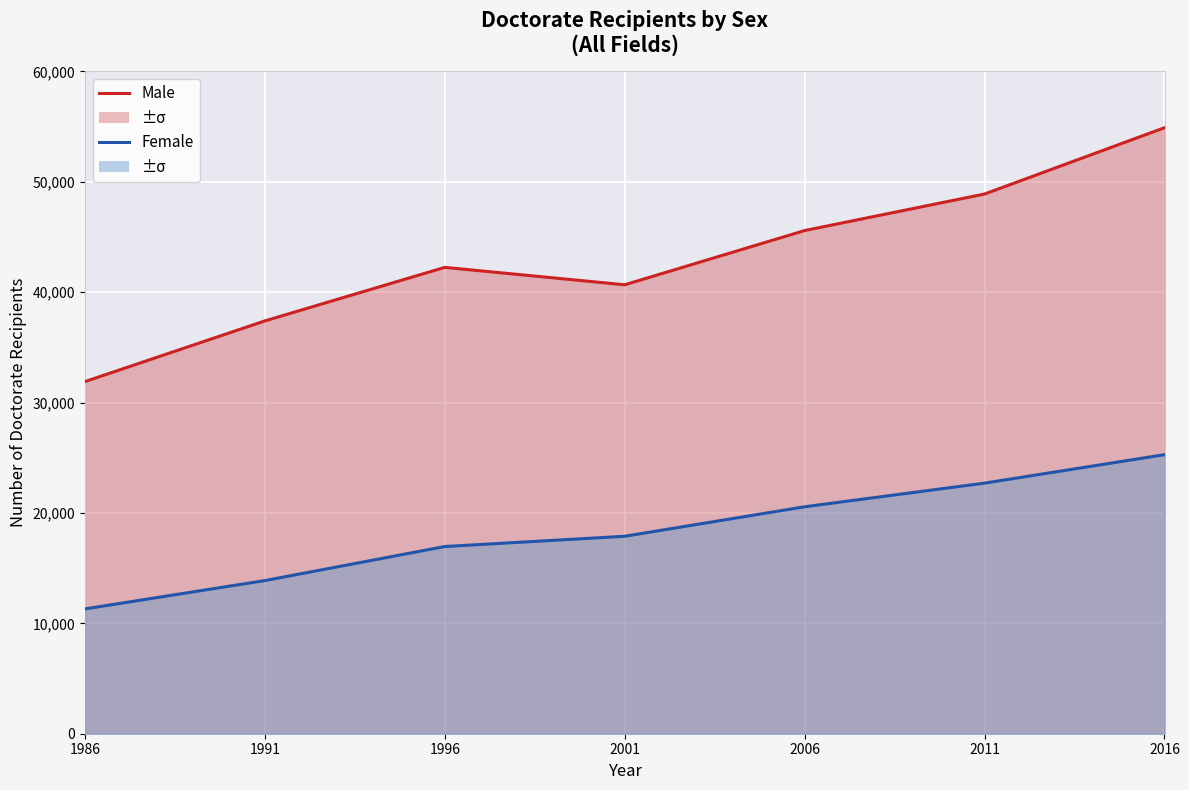

What is the difference between the Male values at 2006 and 2011?

3310